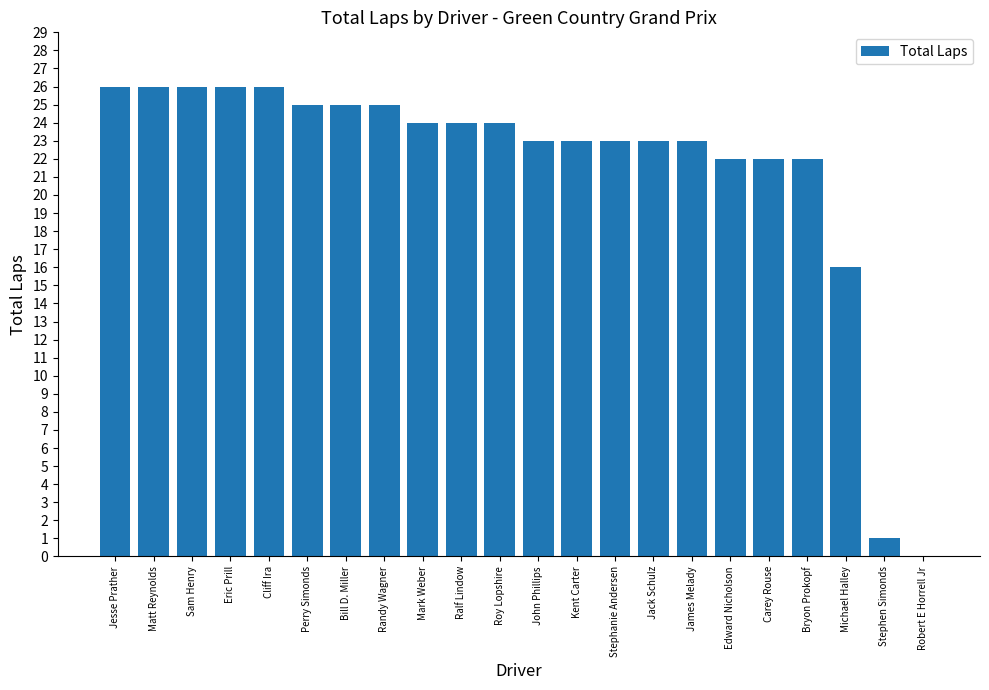

What is the sum of all values?

475